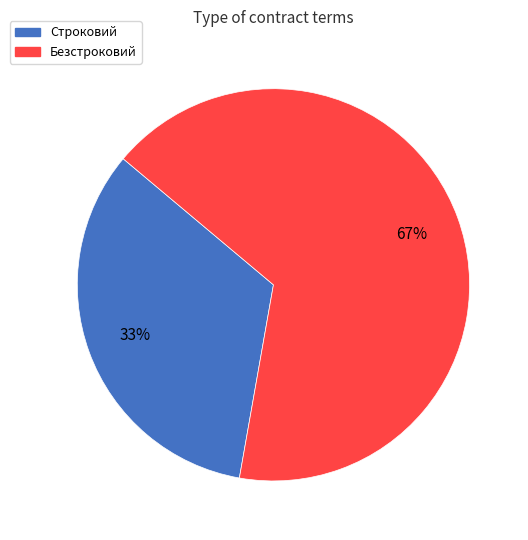

Rank the categories by value from highest to lowest.

Безстроковий, Строковий